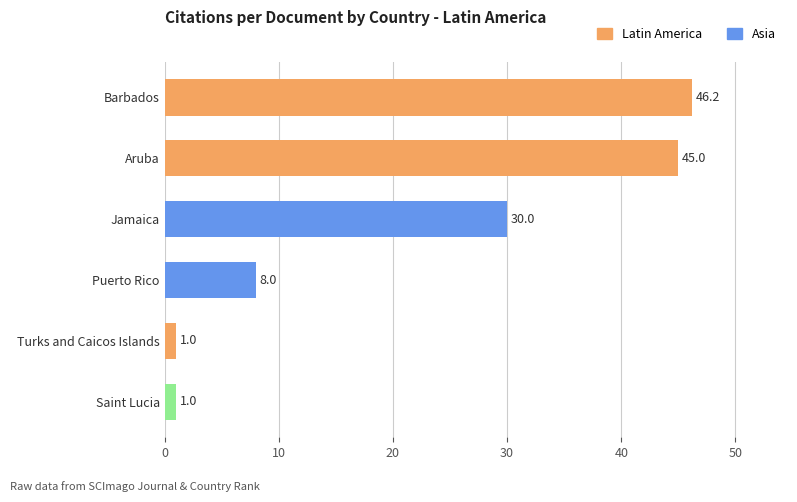

What is the maximum value shown in the chart?

46.2